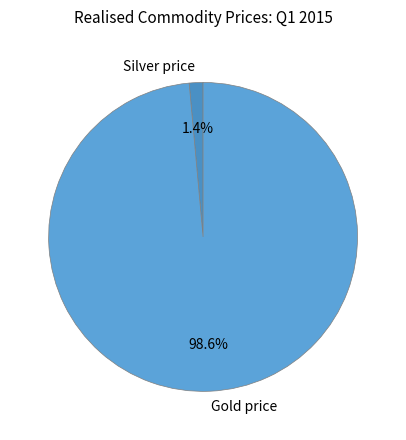

Rank the categories by value from highest to lowest.

Gold price, Silver price